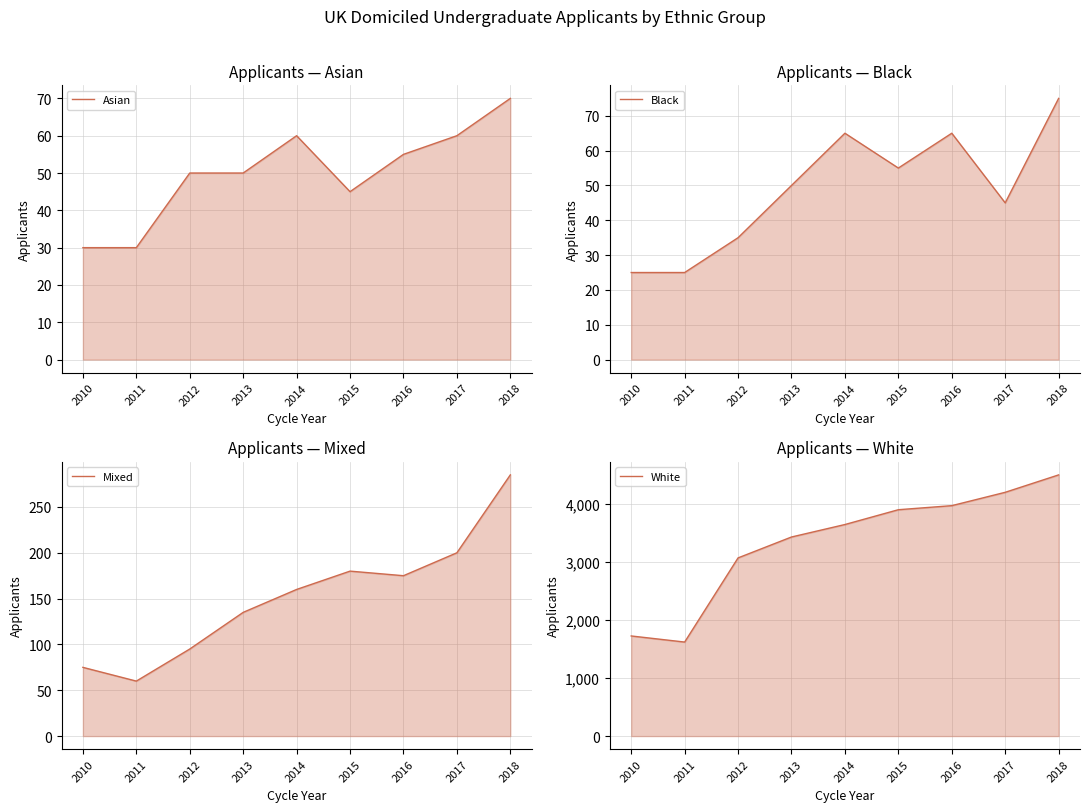

Which category has the highest value in the Black series?

2018